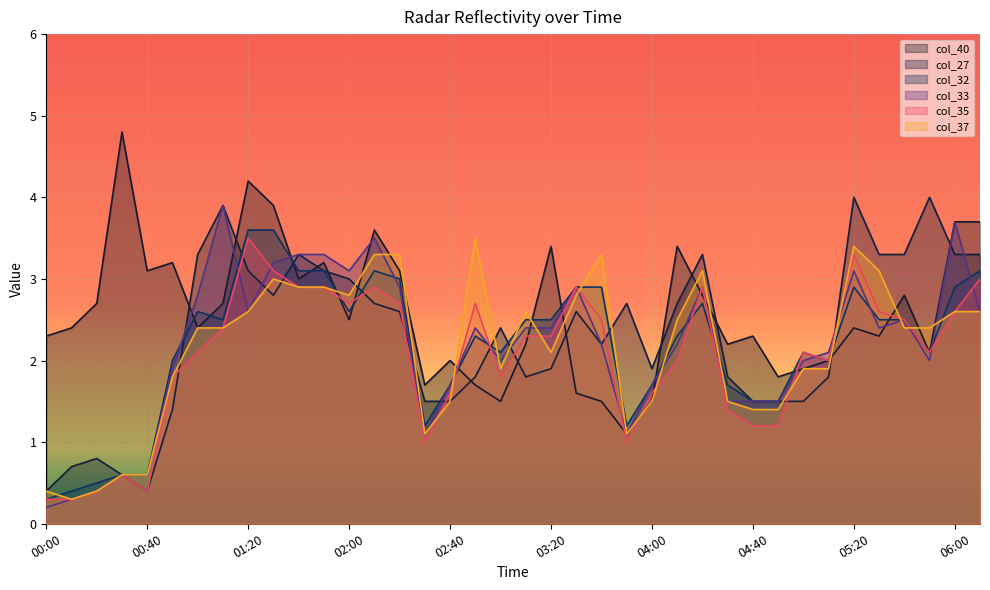

Which series changed the most between 02:00 and 06:00?

col_40